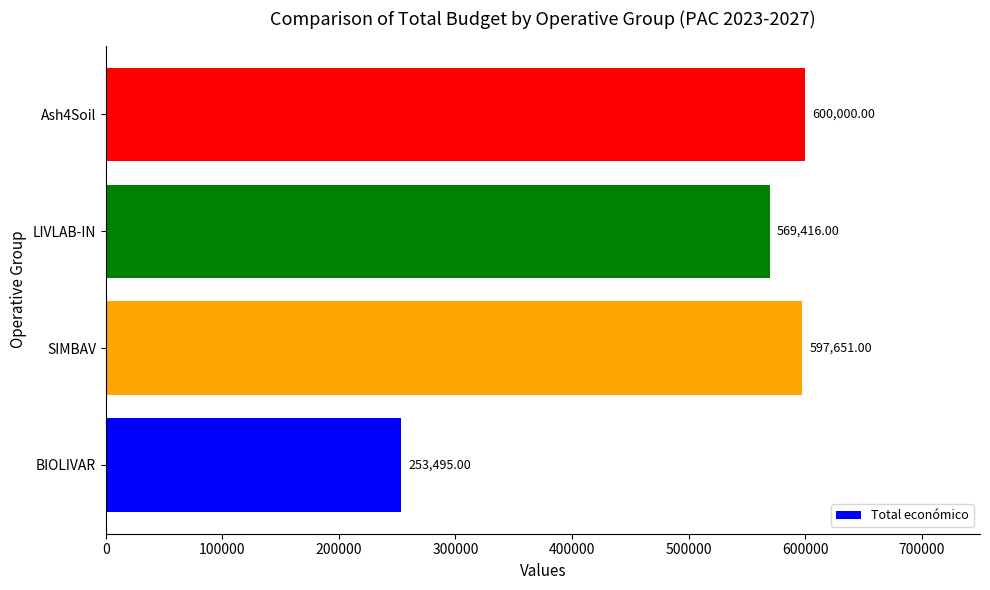

List the labels in order of value, smallest first.

BIOLIVAR, LIVLAB-IN, SIMBAV, Ash4Soil